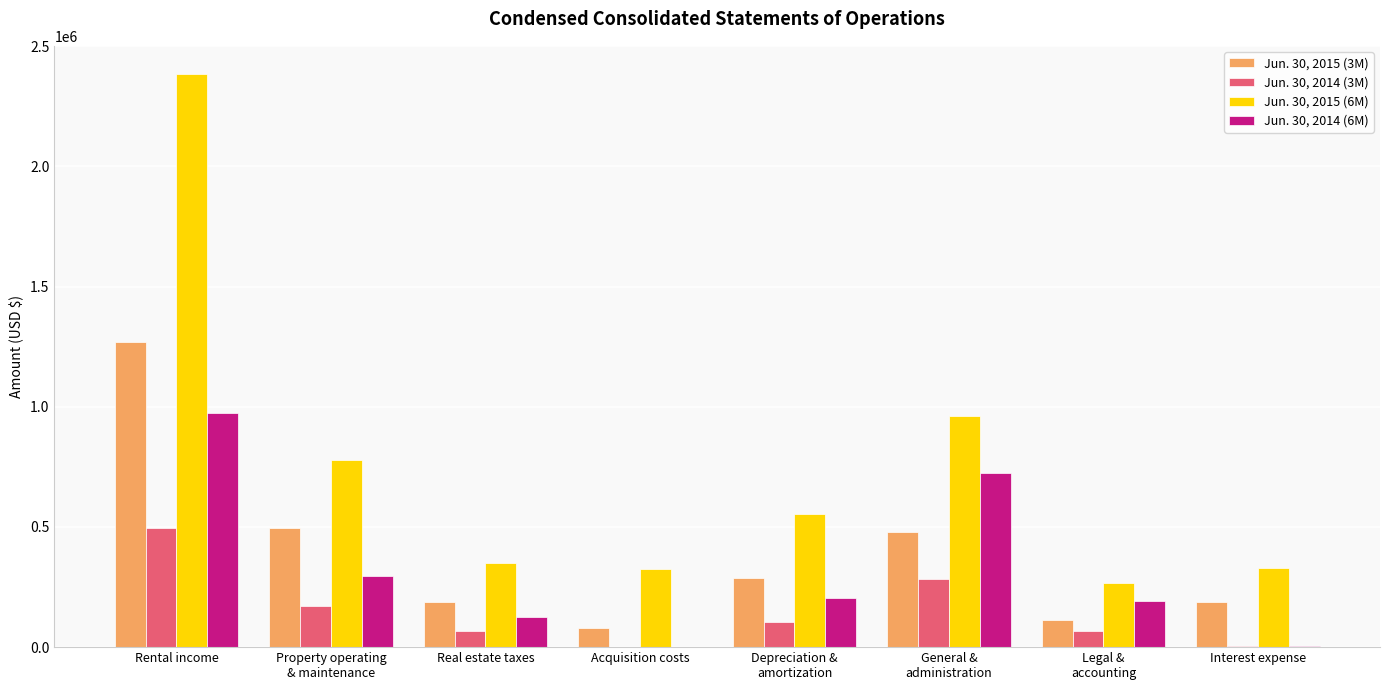

Between Rental income and Real estate taxes, which series saw the biggest shift?

Jun. 30, 2015 (6M)